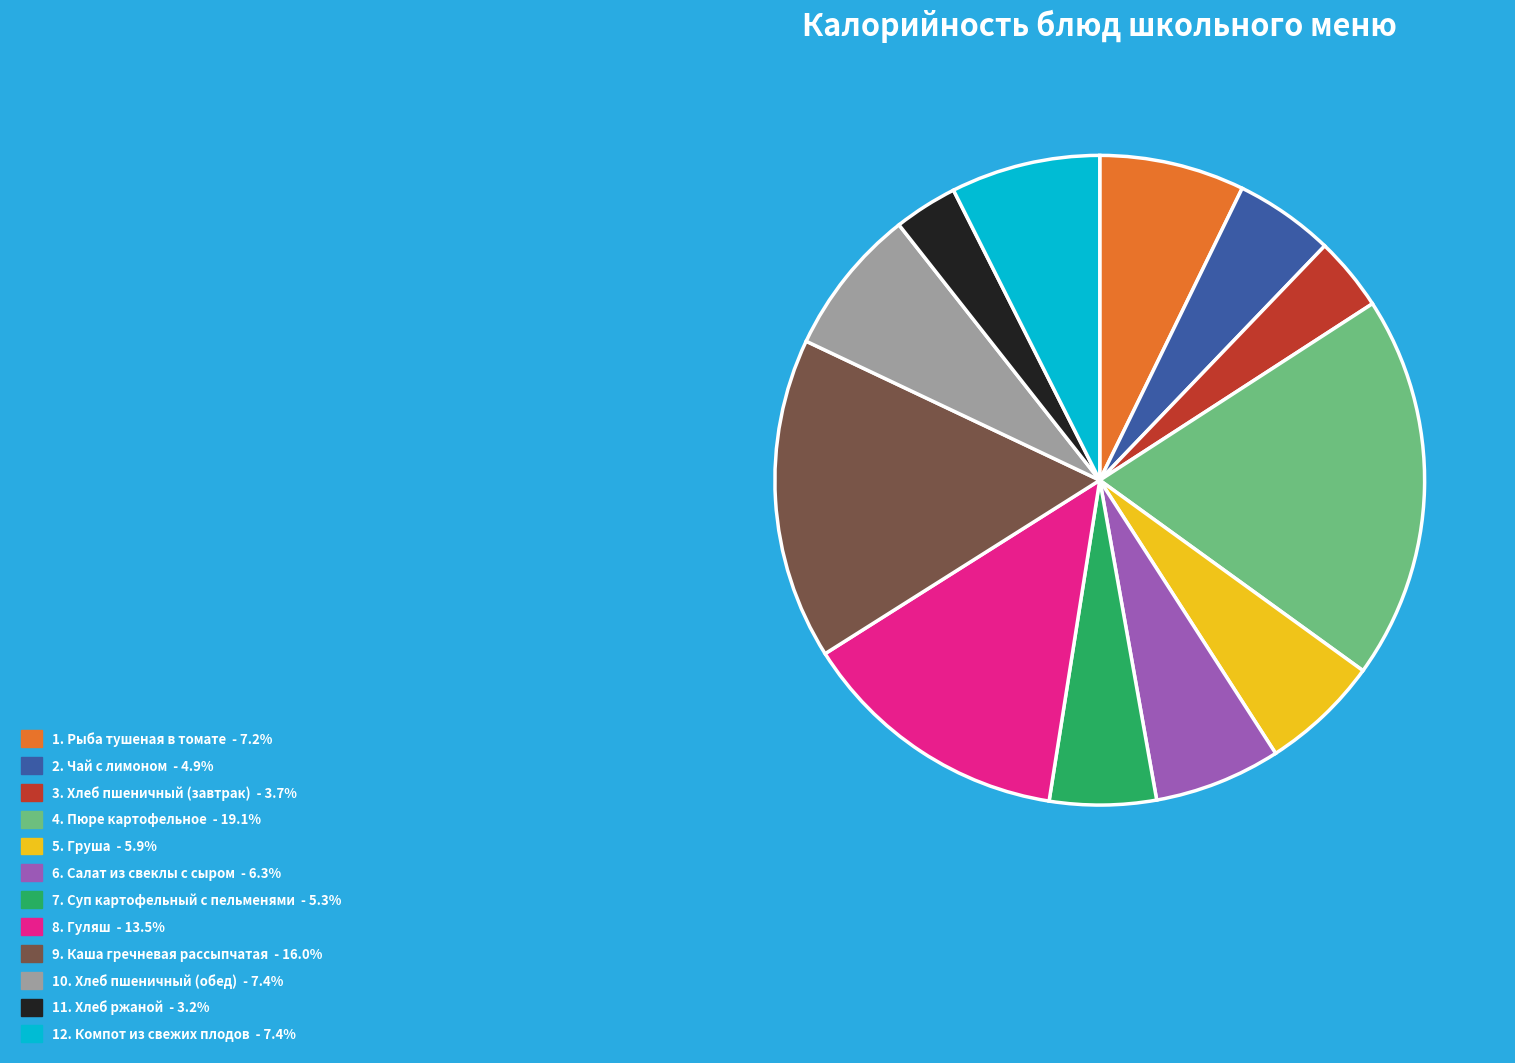

Is there any slice that represents more than half of the pie?

No